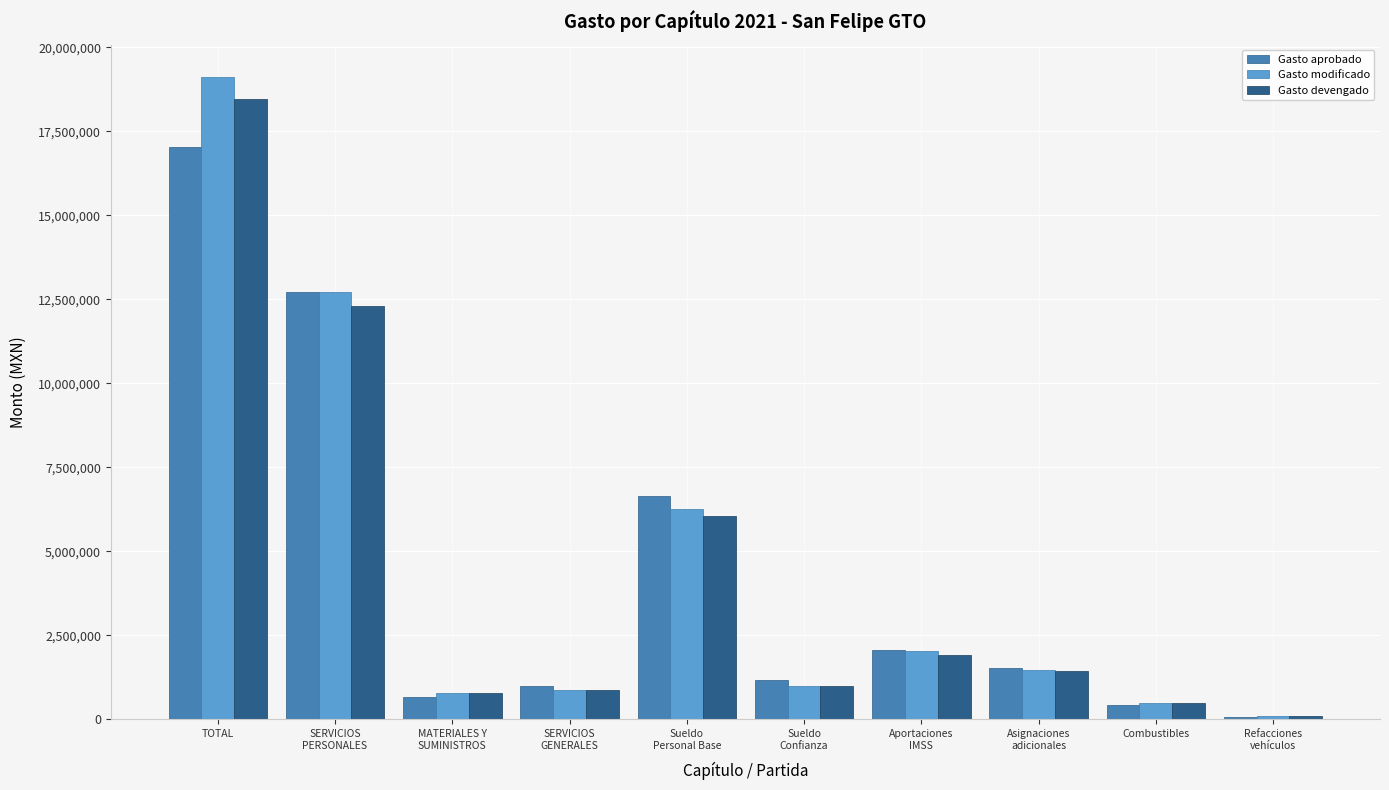

What is the average value of the Gasto aprobado series?

4327943.6